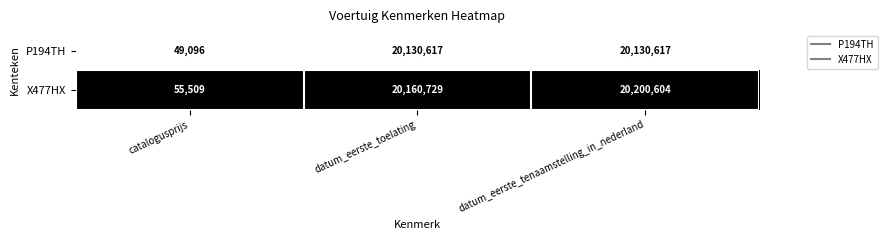

Reading left to right, list all the values displayed in this chart.

P194TH: 49096	20130617	20130617
X477HX: 55509	20160729	20200604